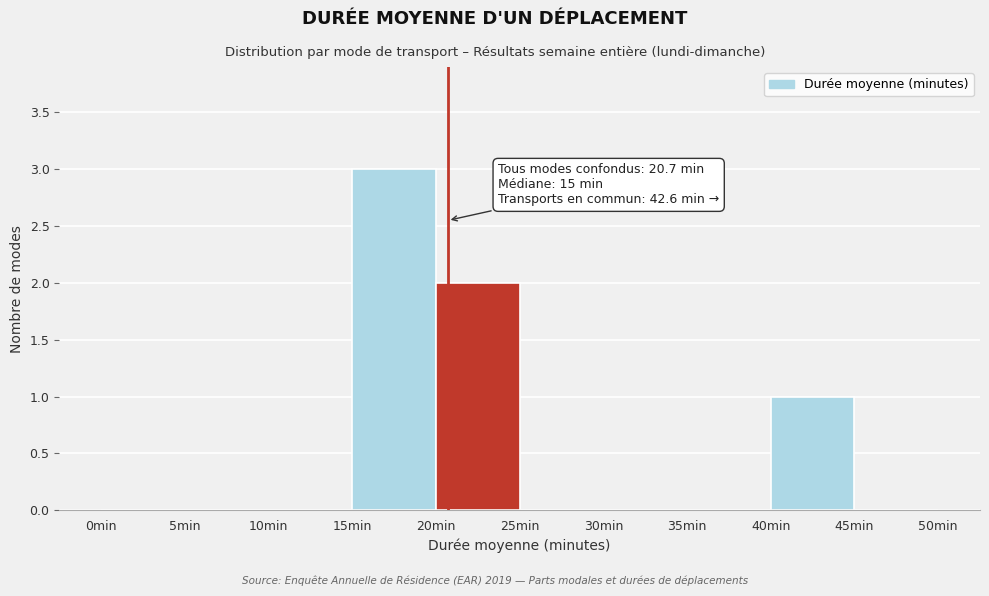

Over which range of the x-axis is the bar tallest?

15 to 20